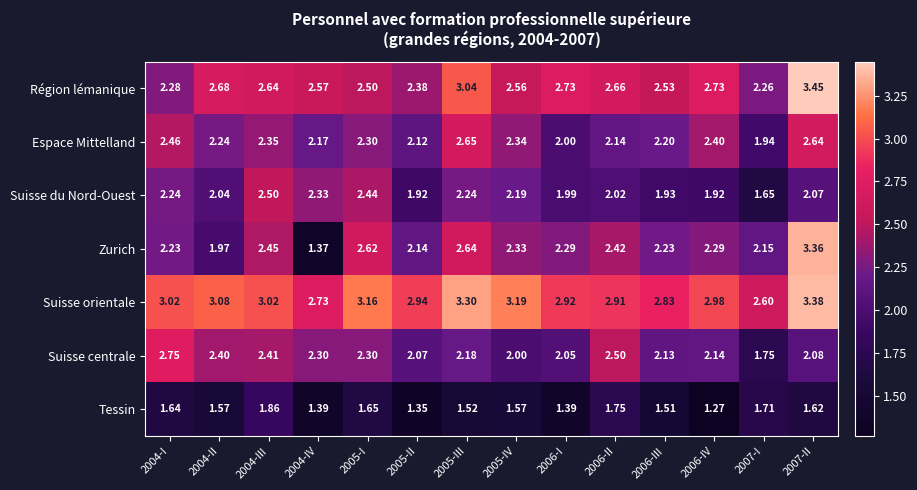

Which series has the largest range (max minus min)?

Zurich